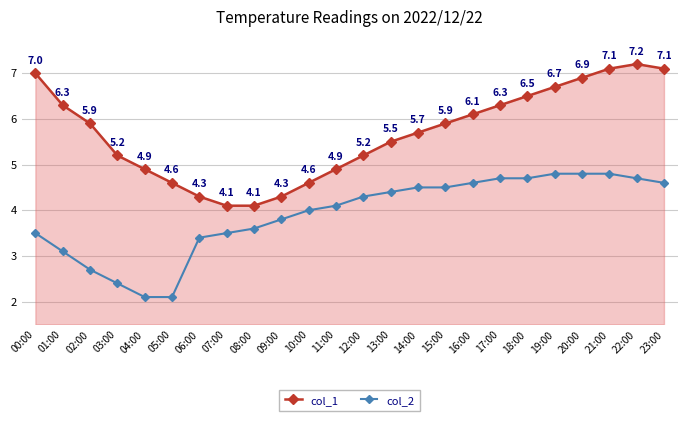

Is it true that col_2 equals 4.0 at 10:00?

True